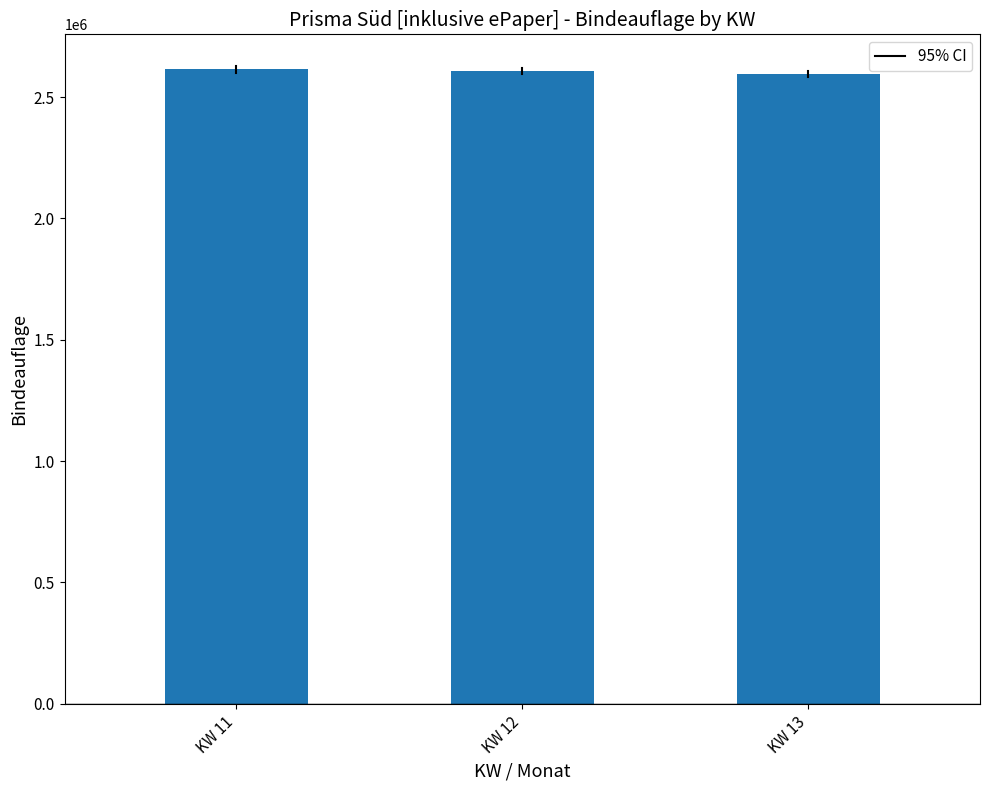

Is it true that the value at KW 12 is 2606832?

True